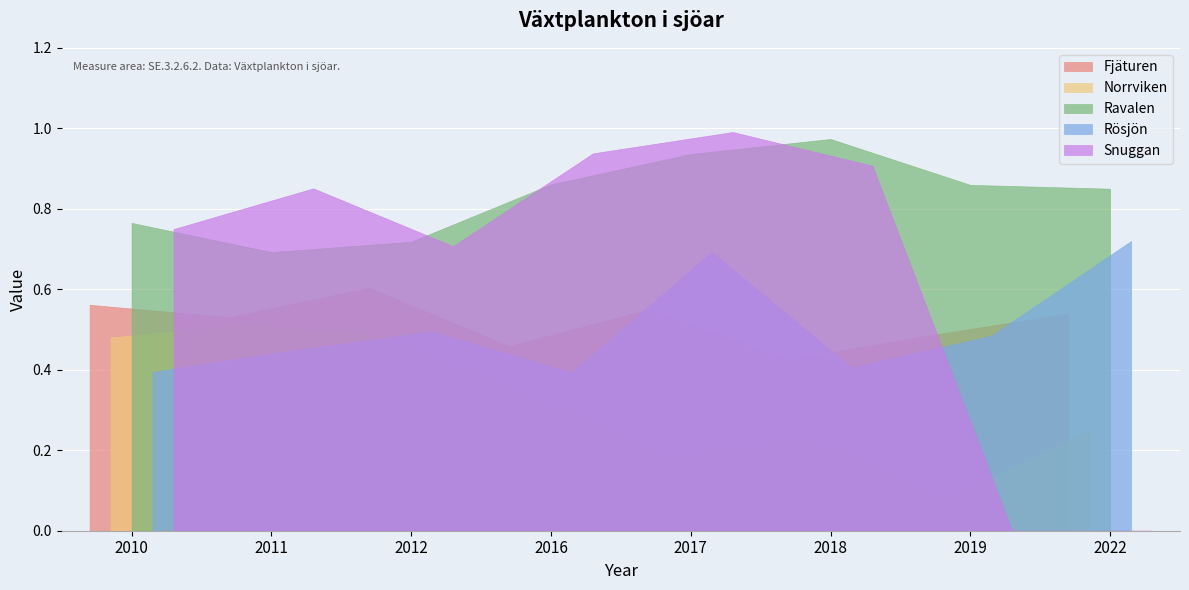

True or false: Snuggan has a value of 0.9 at 2016.

True